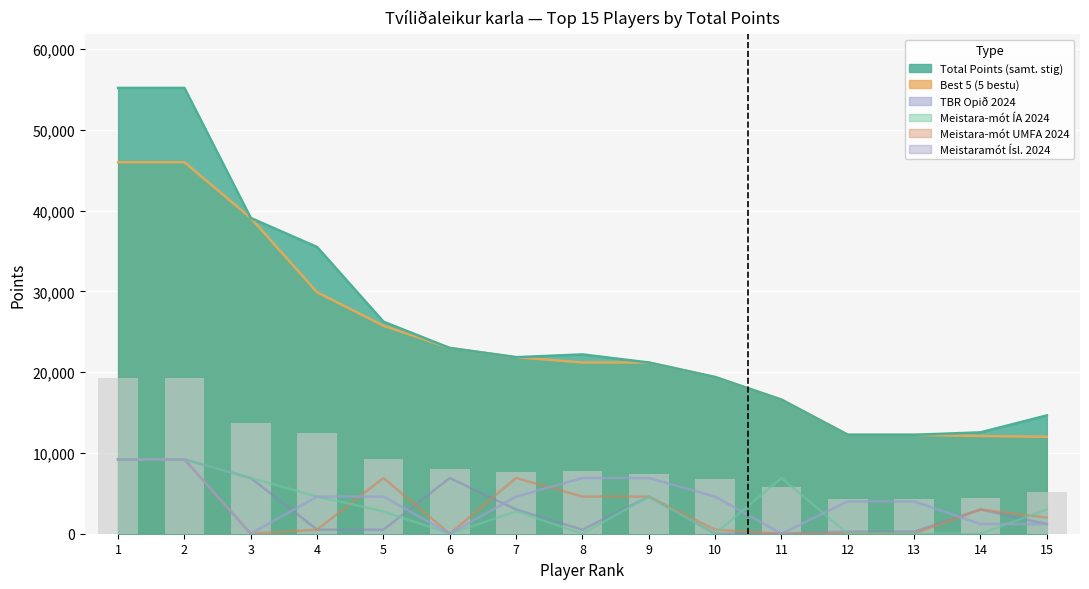

What is the value of the TBR Opið 2024 bar at the 7th from the left?

4600